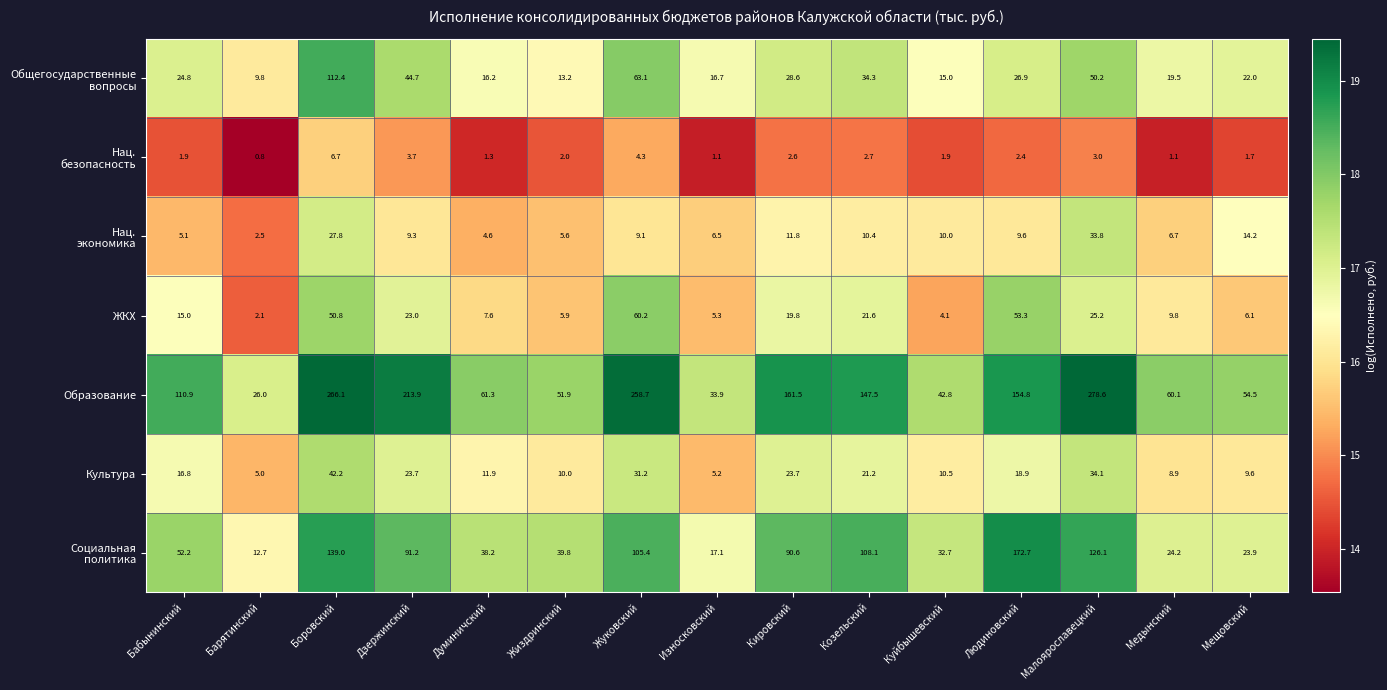

At how many categories does at least one series exceed 9?

15